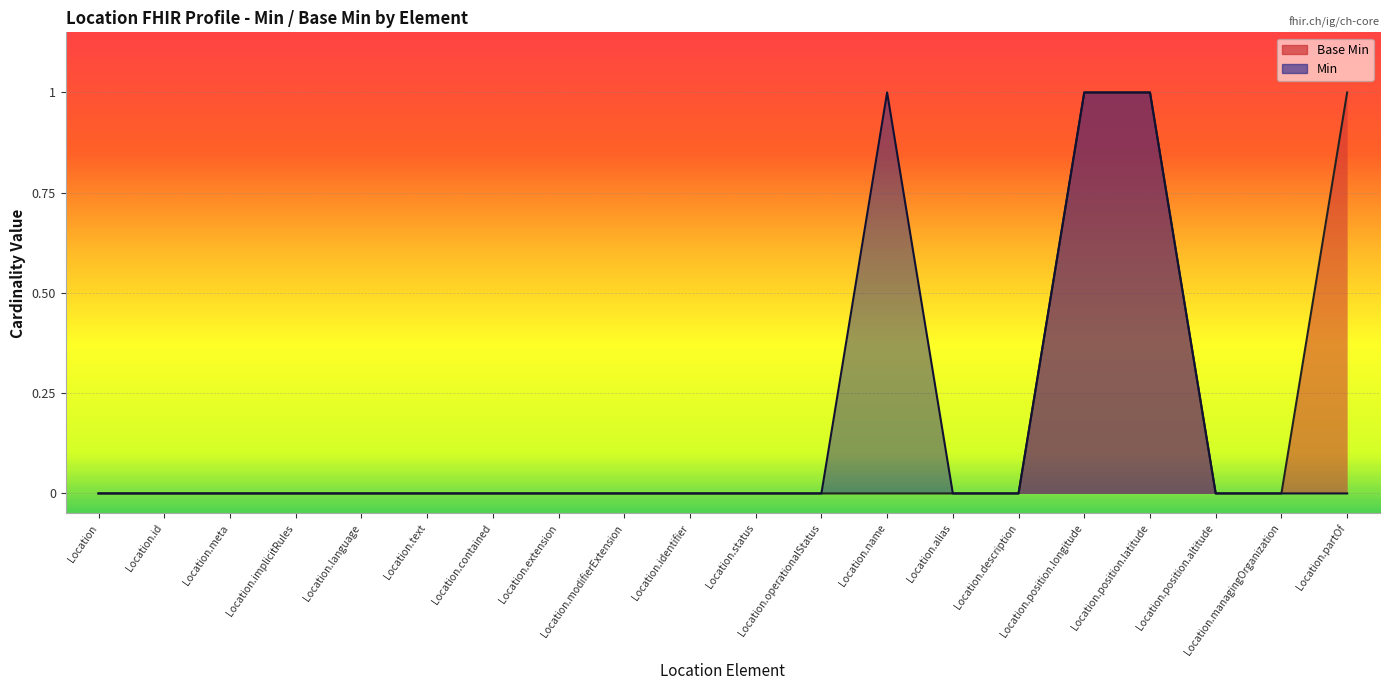

What is the label of the 19th point from the right?

Location.id